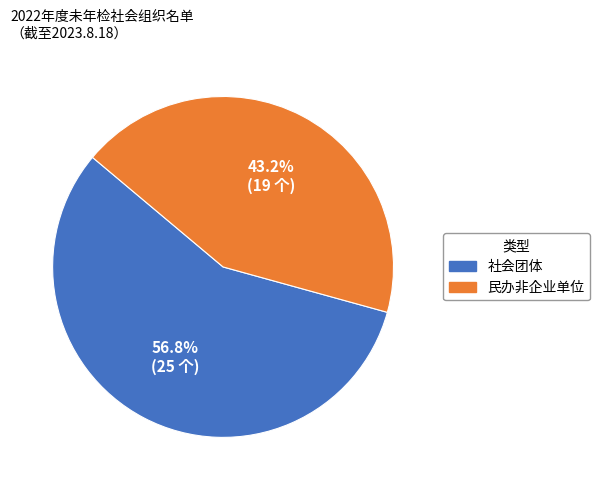

Does 民办非企业单位 represent more than half of the total?

No